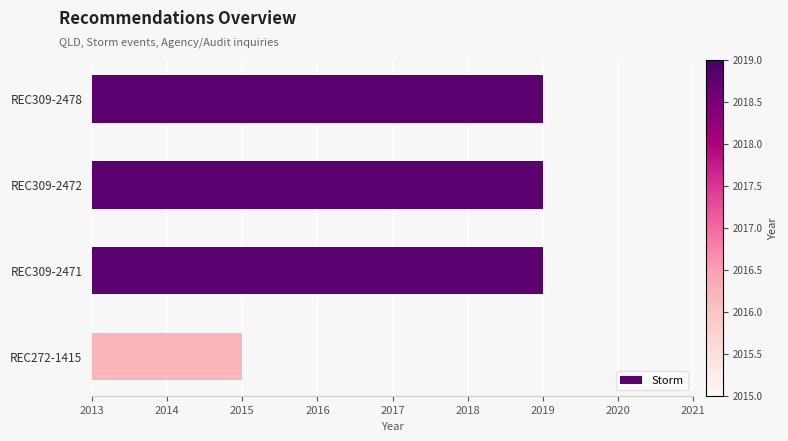

What is the greatest value displayed?

2019